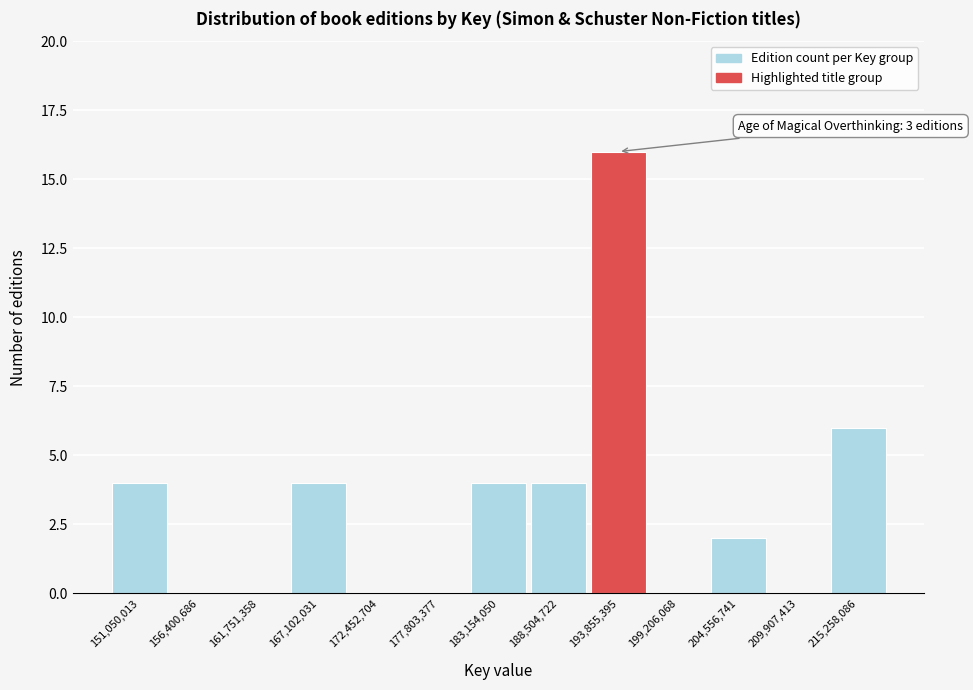

Which range on the x-axis has the tallest bar?

191000000 to 197000000